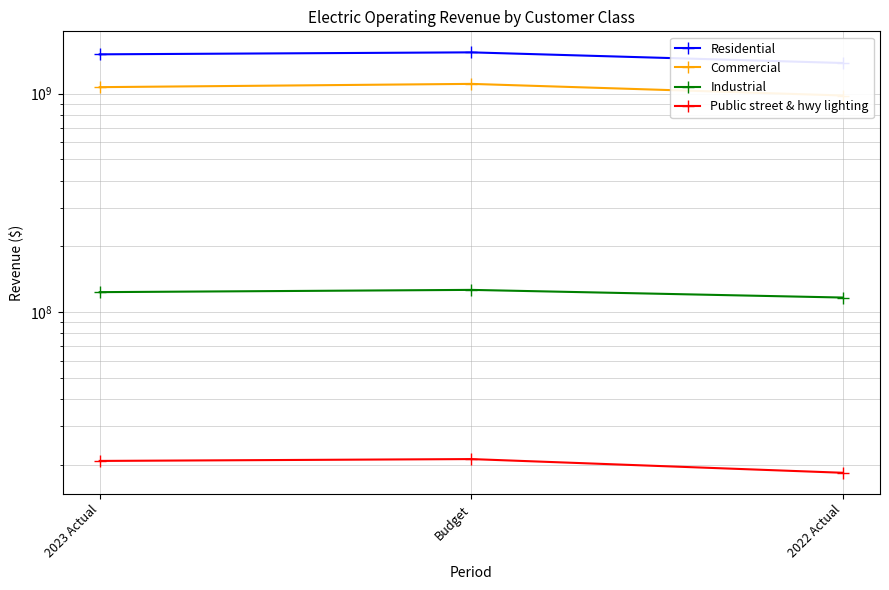

List the series in order of their peak value, lowest first.

Public street & hwy lighting, Industrial, Commercial, Residential